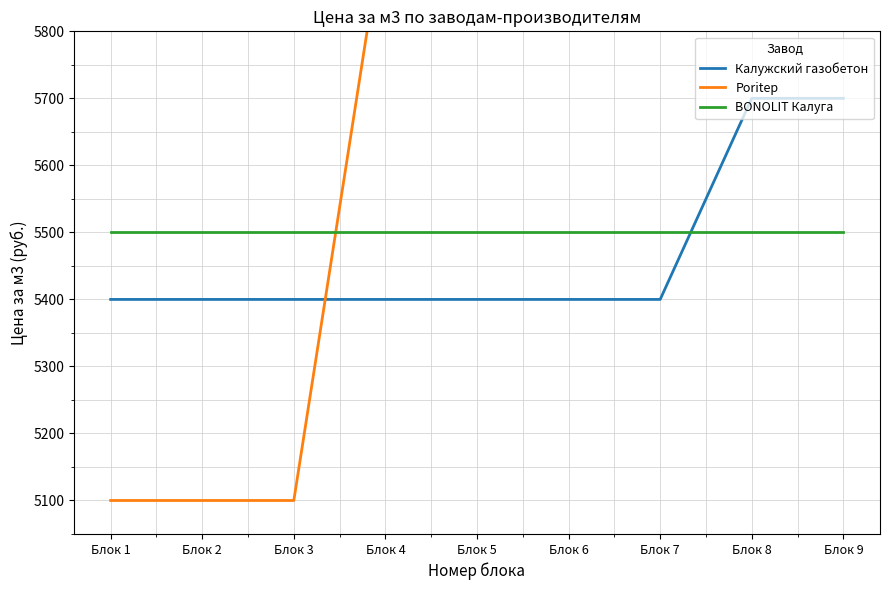

List the series in order of their overall mean, lowest first.

Калужский газобетон, BONOLIT Калуга, Poritep